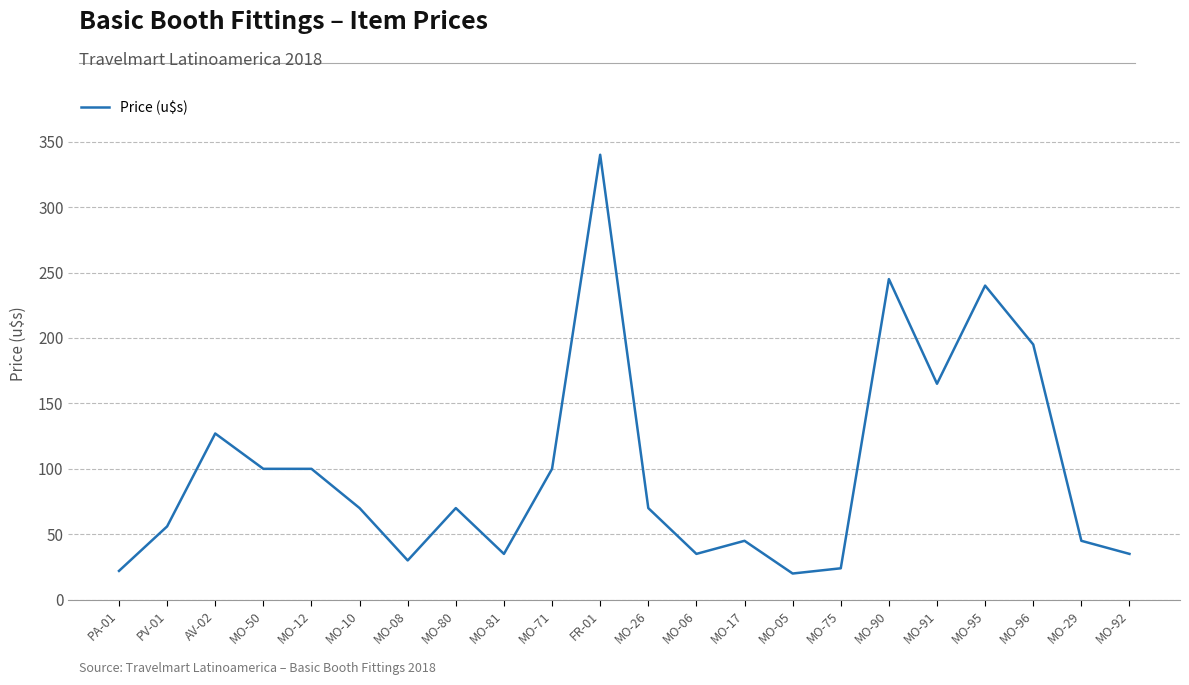

How many series are shown in this chart?

1